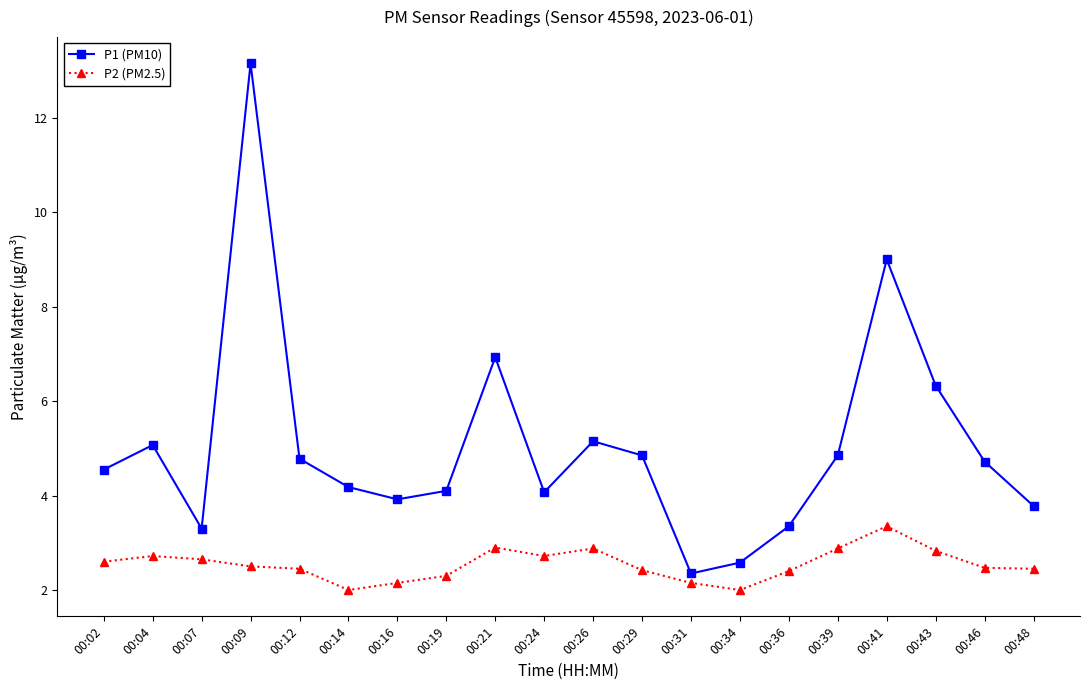

At 00:29, list the series in order from largest to smallest.

P1 (PM10), P2 (PM2.5)